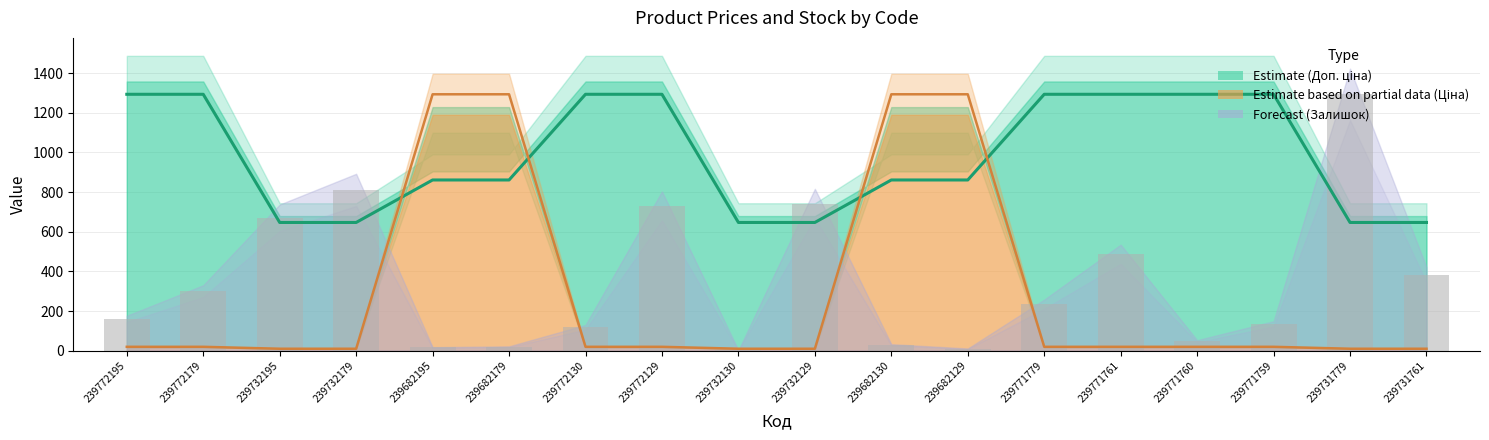

List the labels in order of Доп. ціна value, smallest first.

239732195, 239732179, 239732130, 239732129, 239731779, 239731761, 239682195, 239682179, 239682130, 239682129, 239772195, 239772179, 239772130, 239772129, 239771779, 239771761, 239771760, 239771759